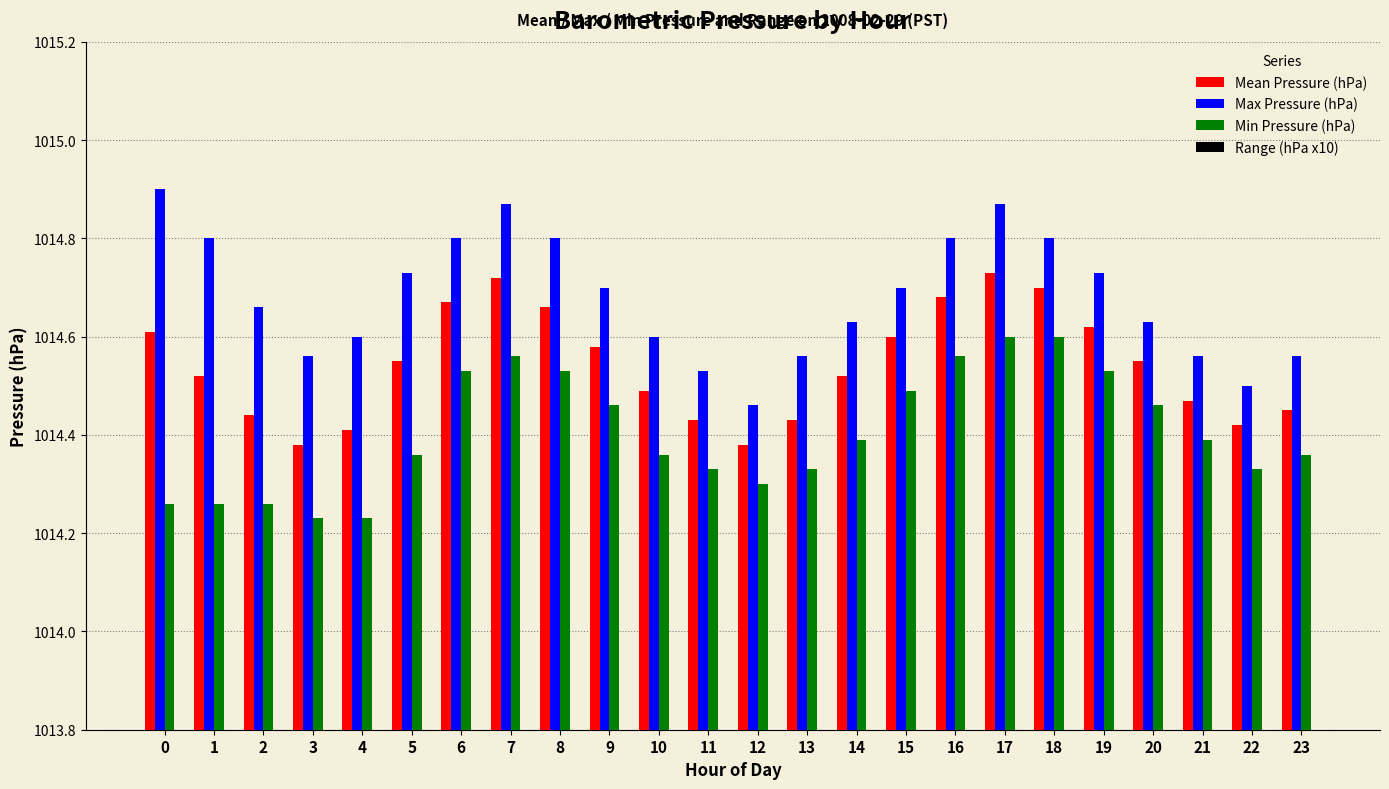

List the labels in order of Range (hPa x10) value, largest first.

0, 1, 2, 4, 5, 3, 7, 6, 8, 17, 9, 10, 14, 16, 13, 15, 11, 18, 19, 23, 20, 21, 22, 12